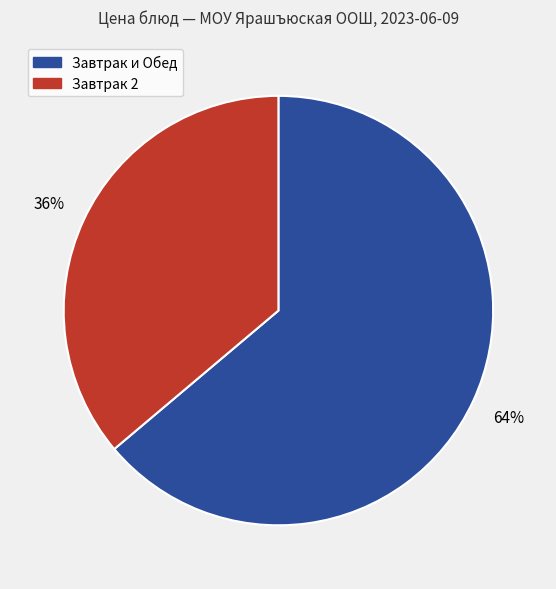

To the nearest percent, what is the difference between the largest and smallest slice percentages?

28%